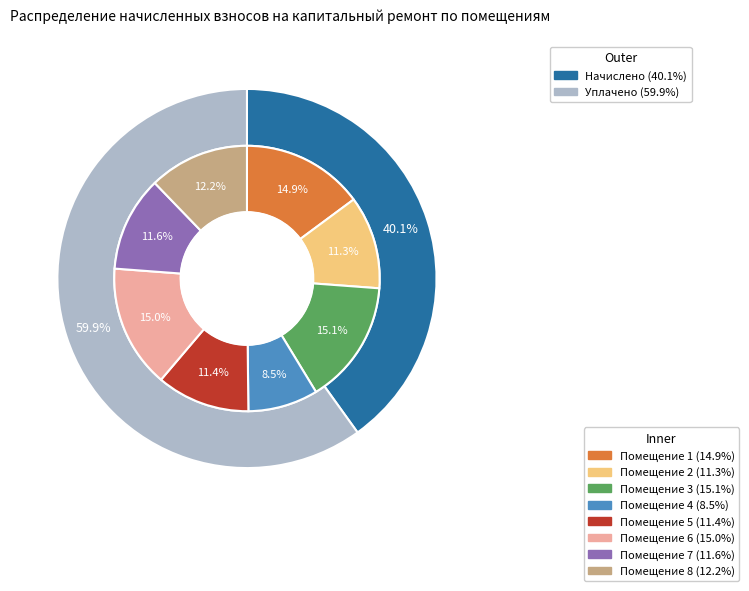

What is the smallest slice in the pie chart?

4